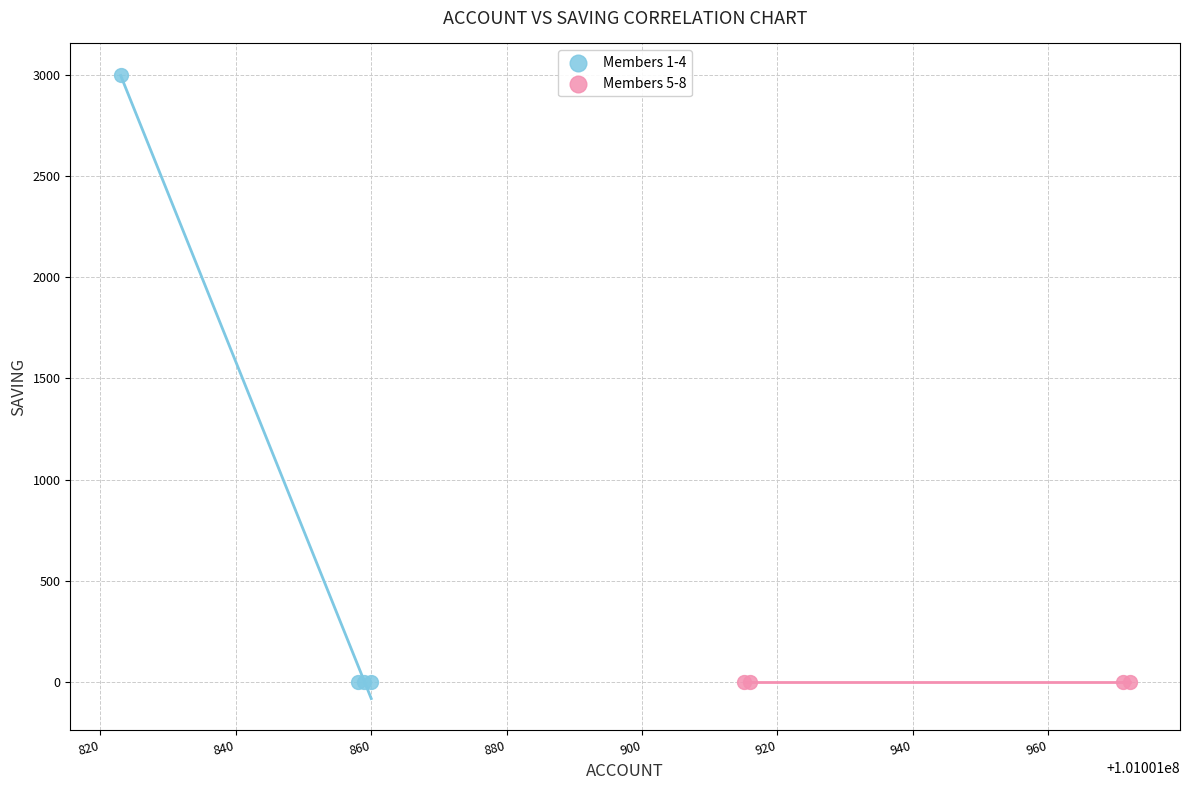

What are all the series names shown in the legend?

Members 1-4, Members 5-8